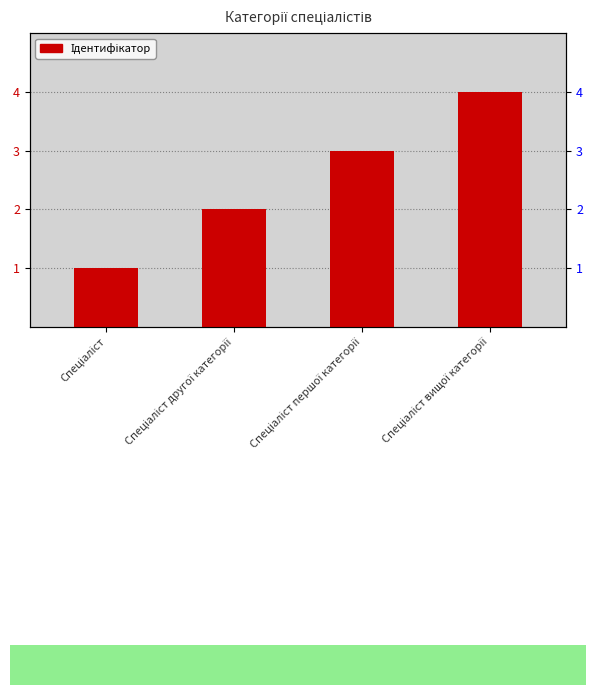

What is the difference between the maximum and minimum values?

3